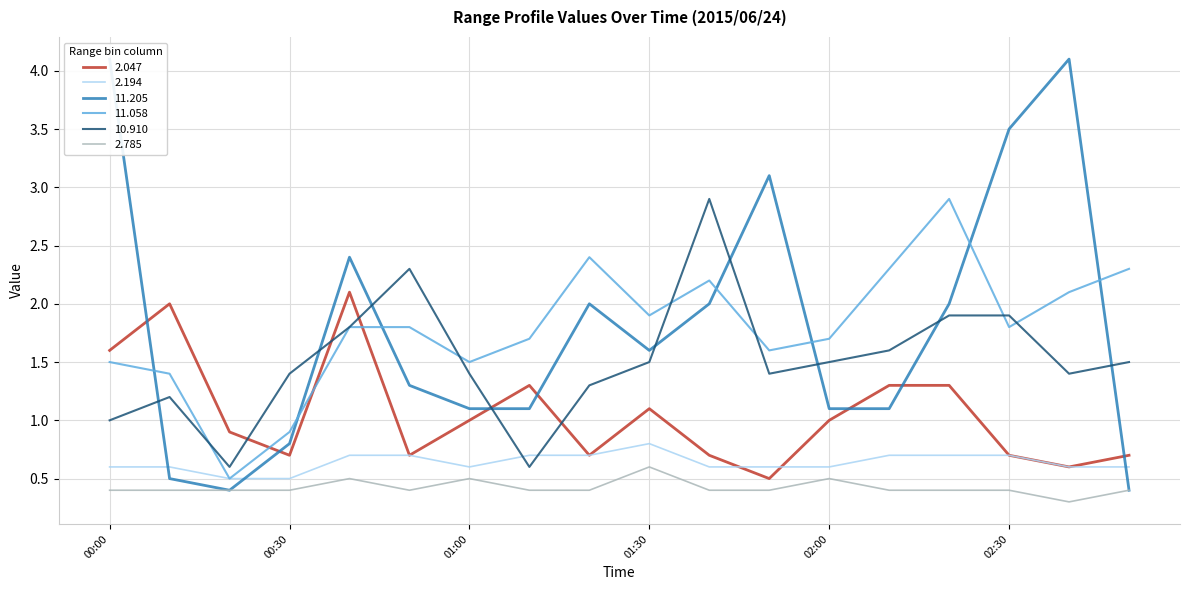

Reading left to right, extract all data points from this chart.

2.047: 00:00=1.6	00:10=2.0	00:20=0.9	00:30=0.7	00:40=2.1	00:50=0.7	01:00=1.0	01:10=1.3	01:20=0.7	01:30=1.1	01:40=0.7	01:50=0.5	02:00=1.0	02:10=1.3	02:20=1.3	02:30=0.7	02:40=0.6	02:50=0.7
2.194: 00:00=0.6	00:10=0.6	00:20=0.5	00:30=0.5	00:40=0.7	00:50=0.7	01:00=0.6	01:10=0.7	01:20=0.7	01:30=0.8	01:40=0.6	01:50=0.6	02:00=0.6	02:10=0.7	02:20=0.7	02:30=0.7	02:40=0.6	02:50=0.6
11.205: 00:00=4.1	00:10=0.5	00:20=0.4	00:30=0.8	00:40=2.4	00:50=1.3	01:00=1.1	01:10=1.1	01:20=2.0	01:30=1.6	01:40=2.0	01:50=3.1	02:00=1.1	02:10=1.1	02:20=2.0	02:30=3.5	02:40=4.1	02:50=0.4
11.058: 00:00=1.5	00:10=1.4	00:20=0.5	00:30=0.9	00:40=1.8	00:50=1.8	01:00=1.5	01:10=1.7	01:20=2.4	01:30=1.9	01:40=2.2	01:50=1.6	02:00=1.7	02:10=2.3	02:20=2.9	02:30=1.8	02:40=2.1	02:50=2.3
10.910: 00:00=1.0	00:10=1.2	00:20=0.6	00:30=1.4	00:40=1.8	00:50=2.3	01:00=1.4	01:10=0.6	01:20=1.3	01:30=1.5	01:40=2.9	01:50=1.4	02:00=1.5	02:10=1.6	02:20=1.9	02:30=1.9	02:40=1.4	02:50=1.5
2.785: 00:00=0.4	00:10=0.4	00:20=0.4	00:30=0.4	00:40=0.5	00:50=0.4	01:00=0.5	01:10=0.4	01:20=0.4	01:30=0.6	01:40=0.4	01:50=0.4	02:00=0.5	02:10=0.4	02:20=0.4	02:30=0.4	02:40=0.3	02:50=0.4